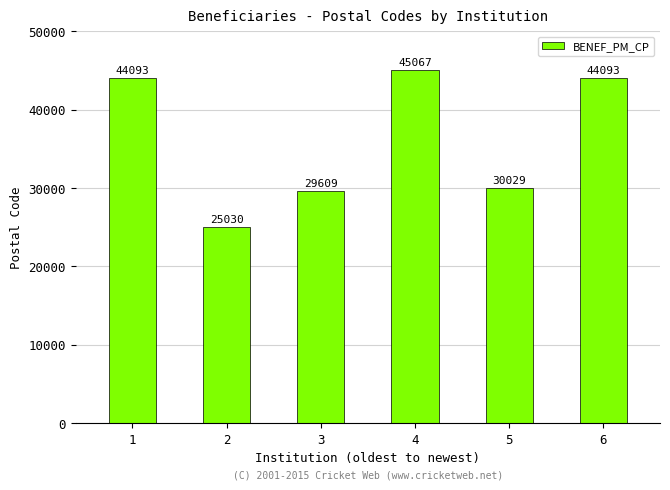

Are the bars horizontal?

No